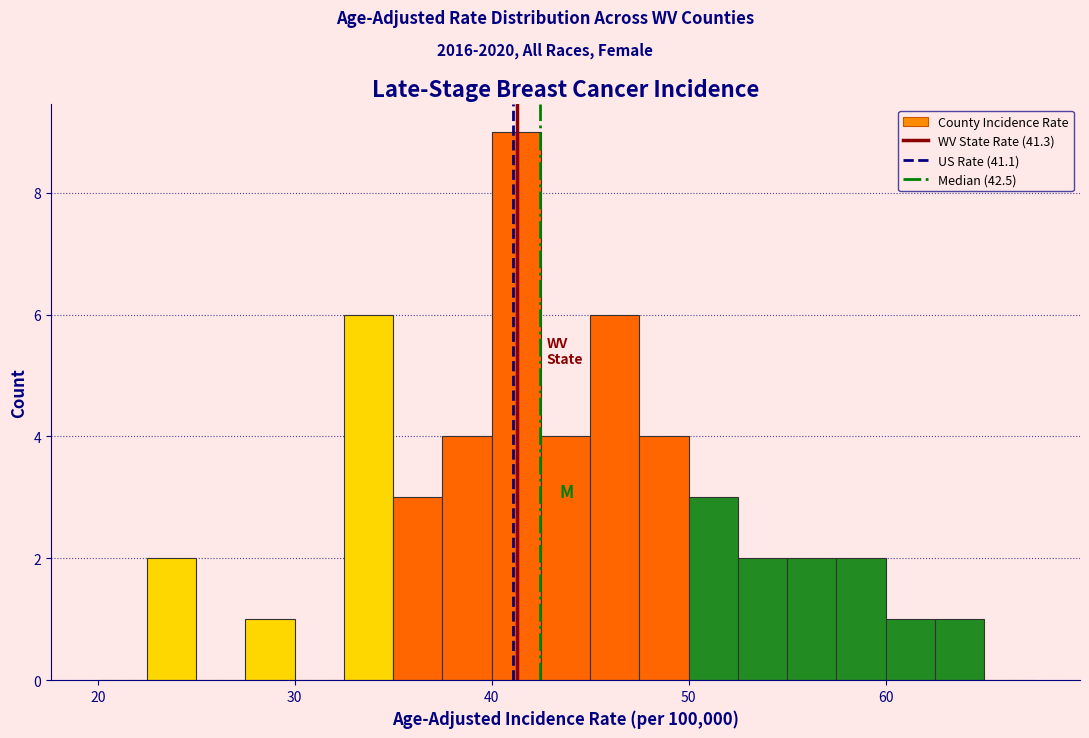

Around what value on the x-axis is the tallest bar? Give the approximate position of its centre, as read against the axis.

41